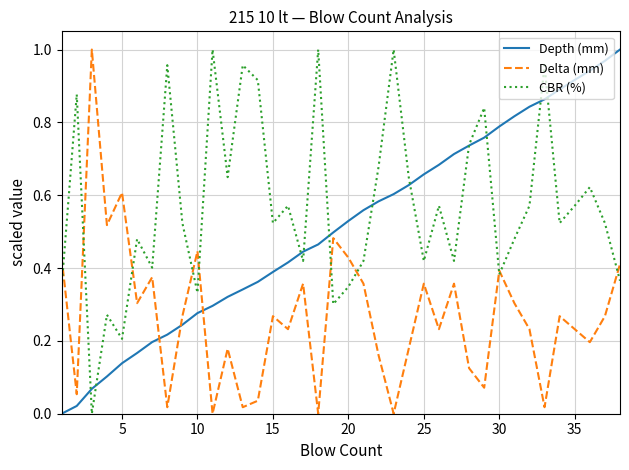

Rank the series by their average value, from lowest to highest.

Delta (mm), Depth (mm), CBR (%)